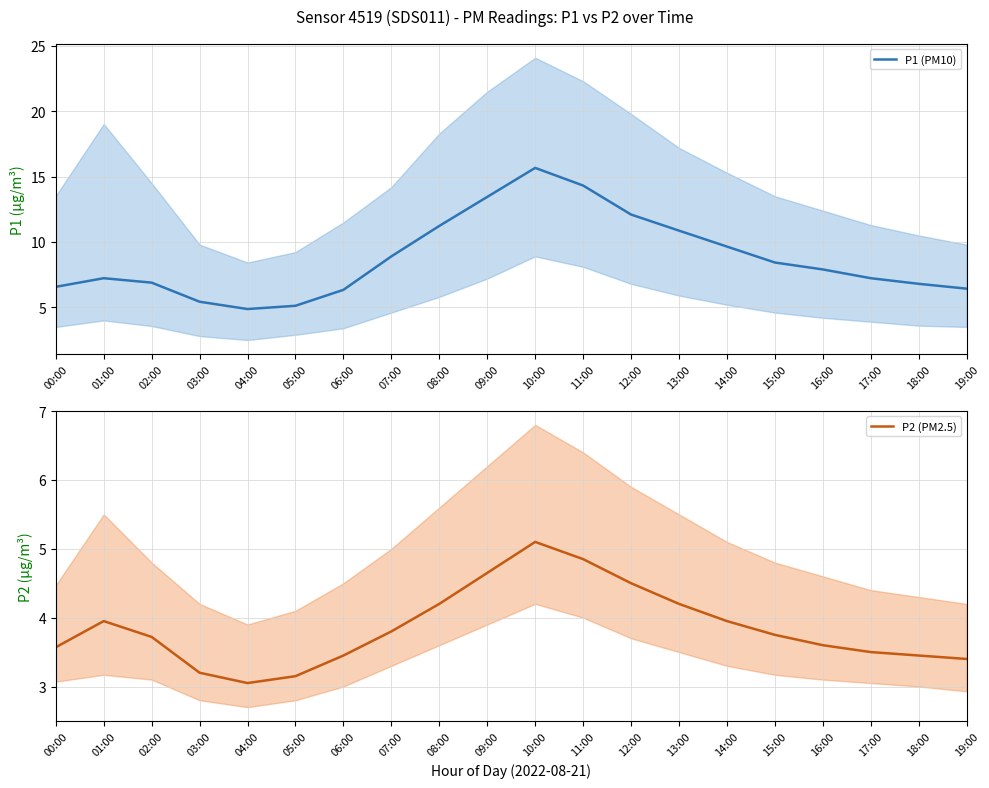

At which label does P1 (PM10) reach its minimum?

04:00